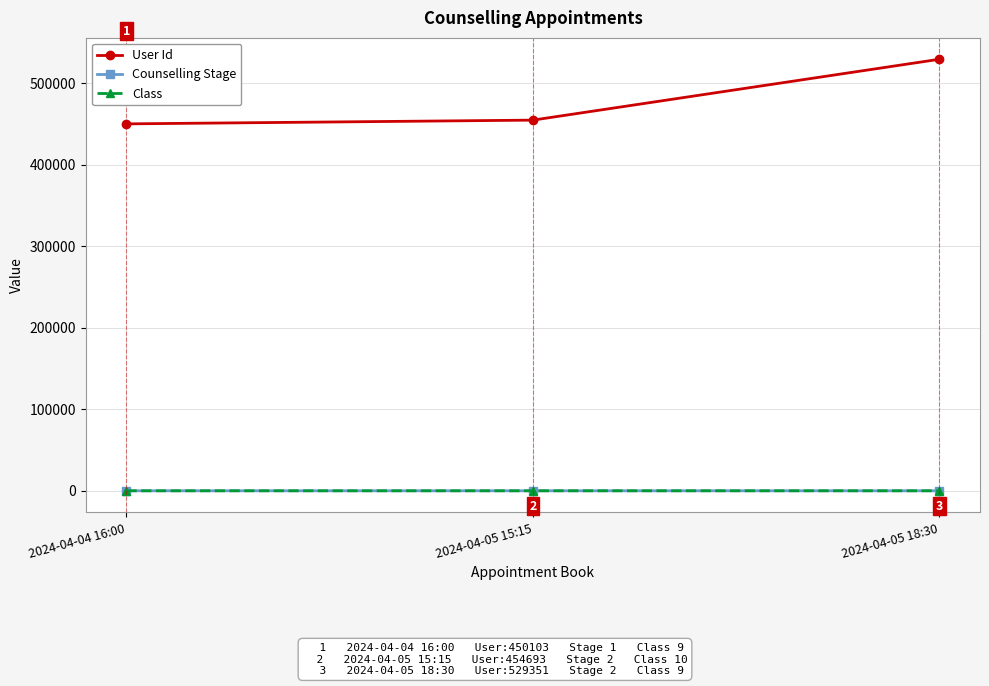

The User Id series shows 454693 at 2024-04-05 15:15. True or false?

True